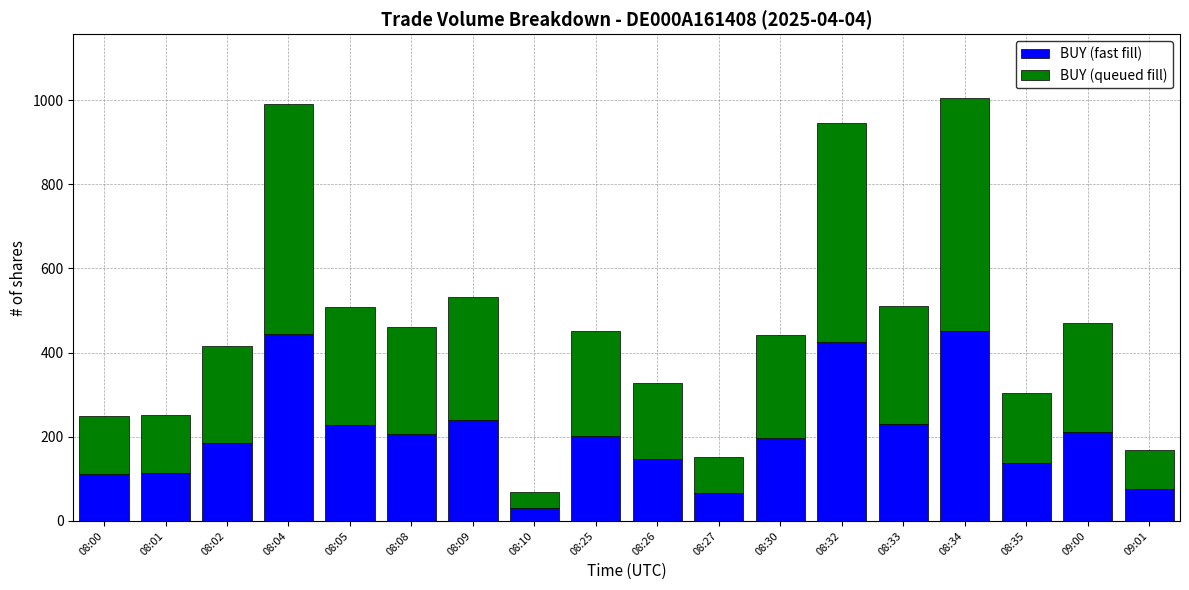

What is the total value across all series at 08:05?

508